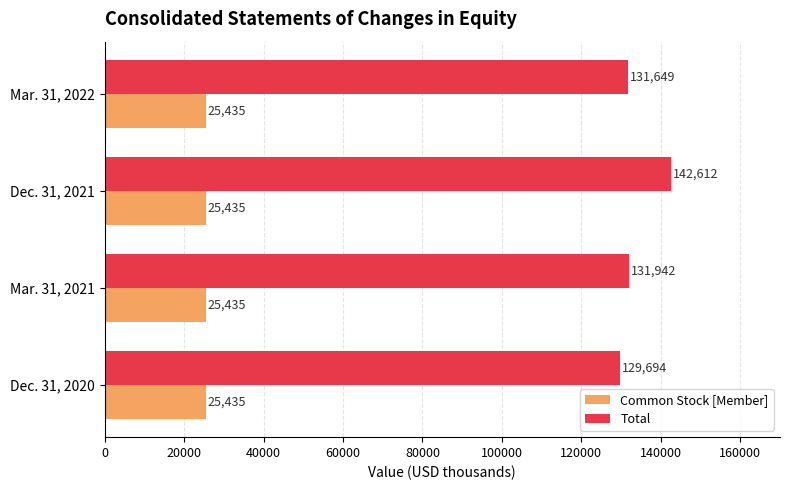

List the series in order of their peak value, lowest first.

Common Stock [Member], Total